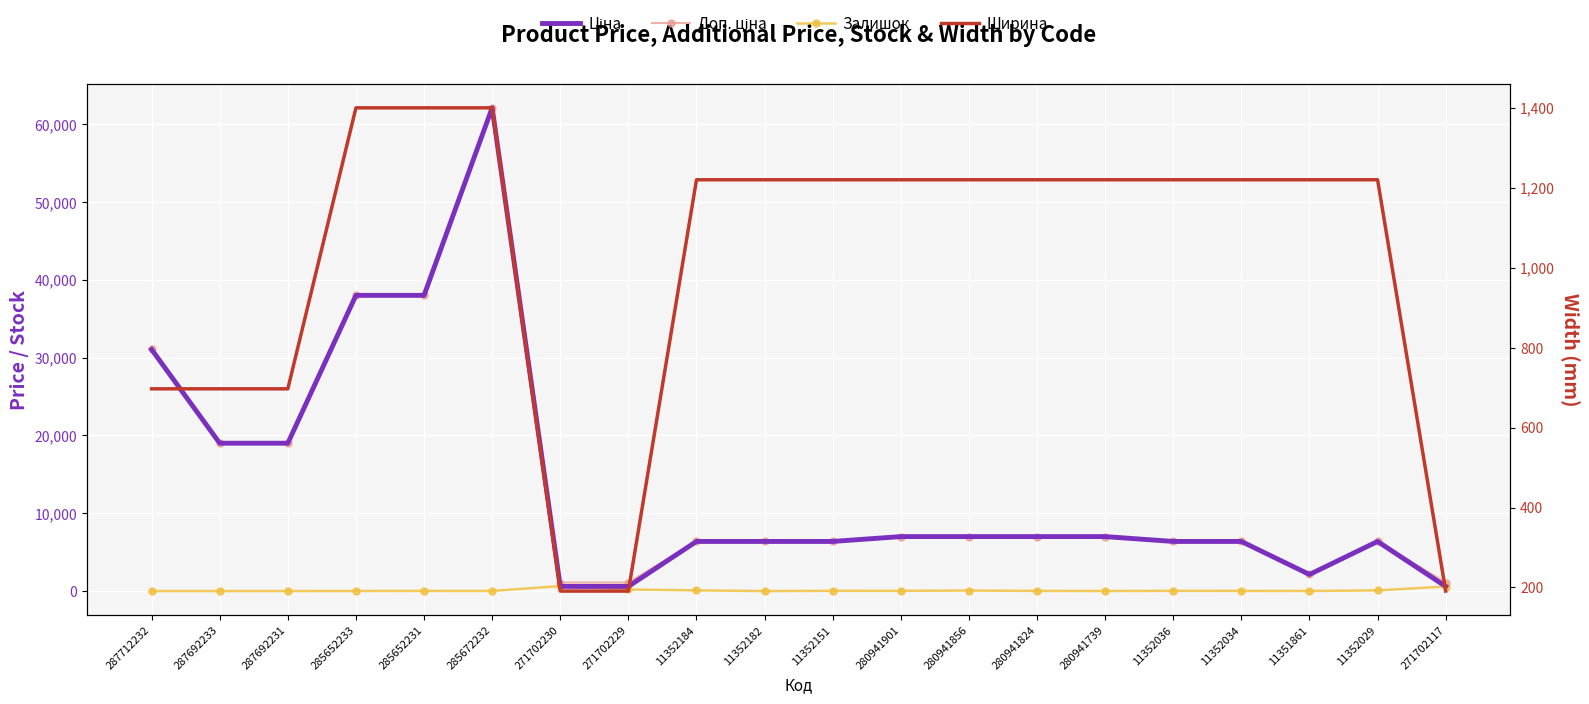

Count the number of categories in the chart.

20